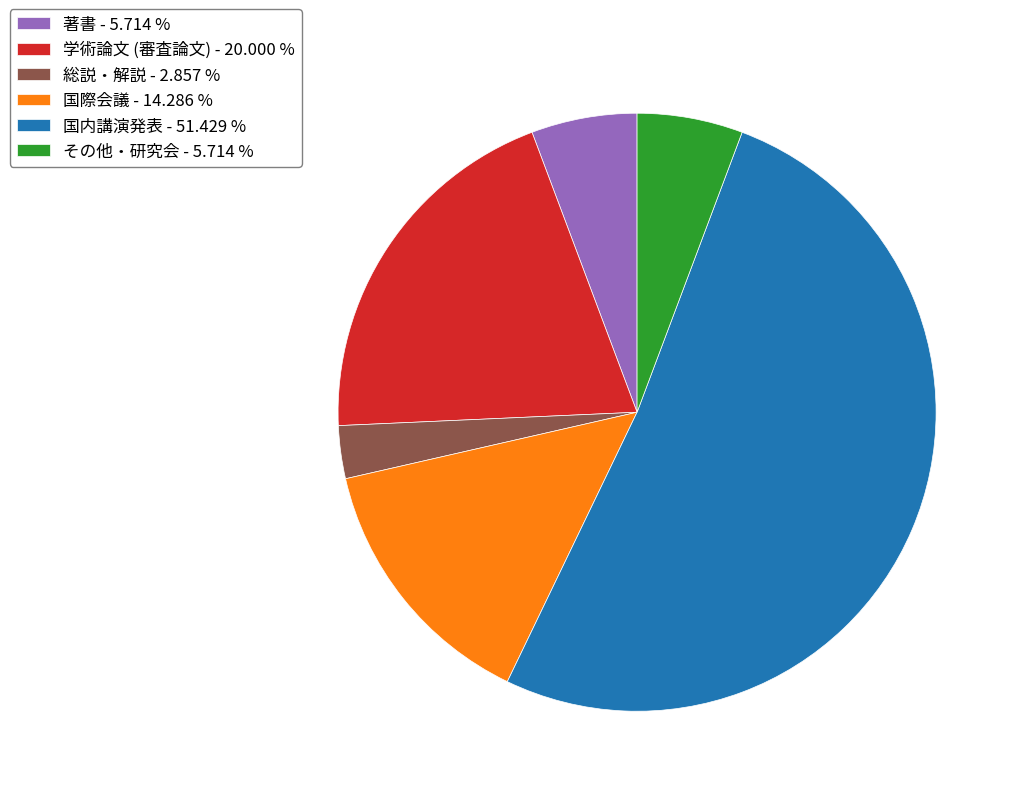

Is 国内講演発表 - 51.429 % the majority of the pie?

Yes